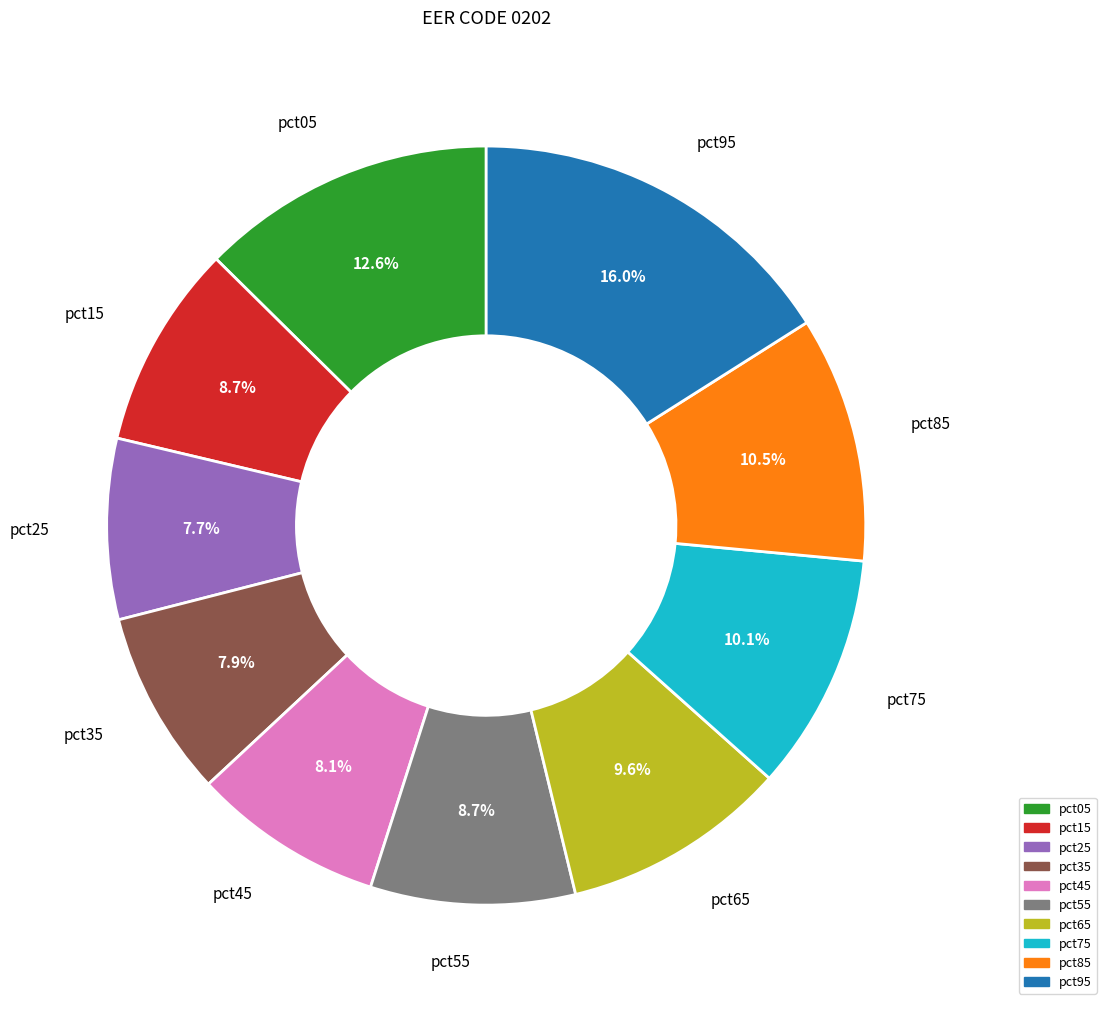

To the nearest percent, what is the combined percentage of pct75 and pct95?

26%